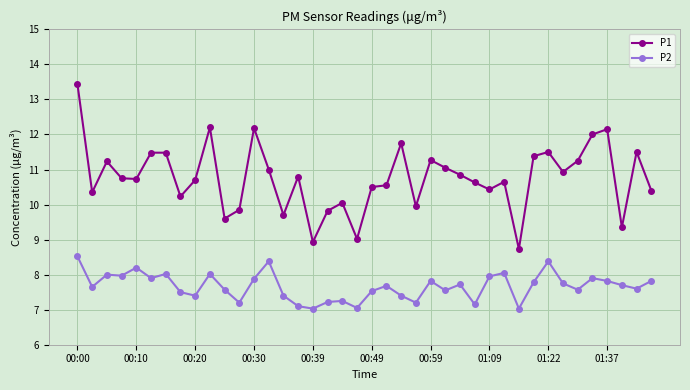

What is the difference between the maximum and minimum values in the P2 series?

1.5